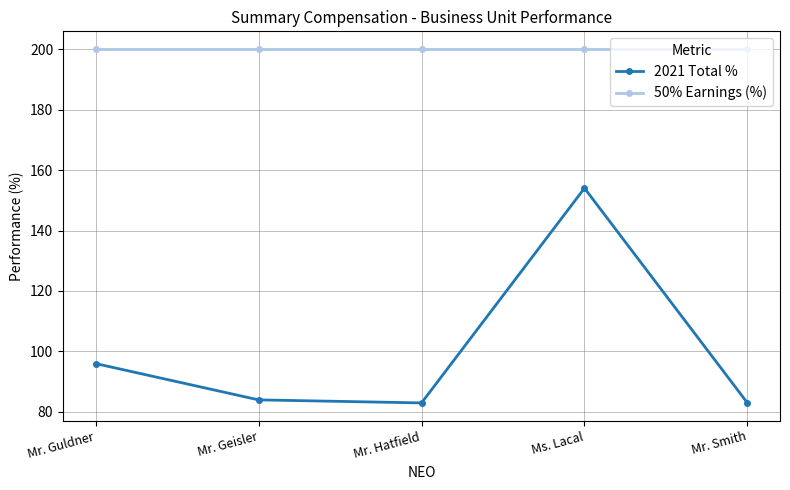

Read the 50% Earnings (%) value at Mr. Geisler.

200